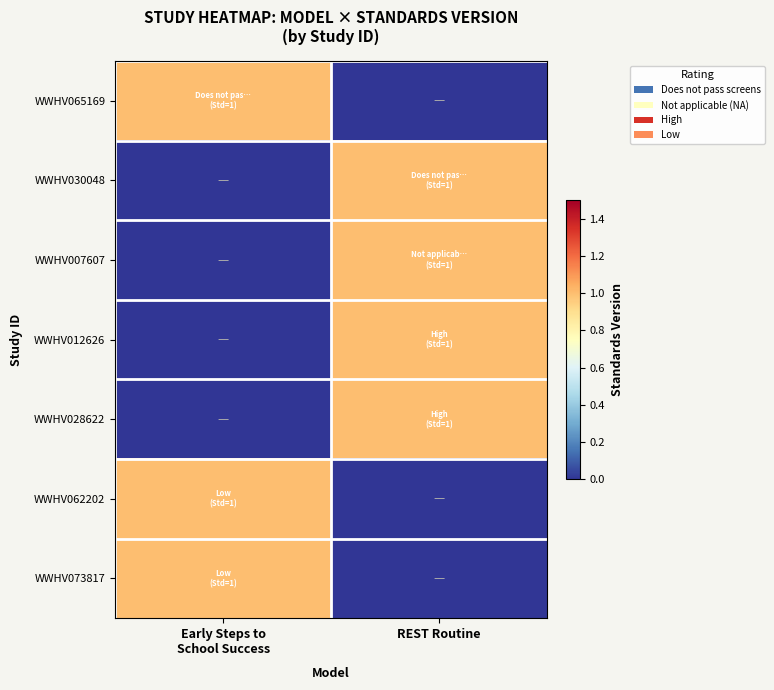

Reading left to right, list all the values displayed in this chart.

WWHV065169: Early Steps to
School Success=1	REST Routine=0
WWHV030048: Early Steps to
School Success=0	REST Routine=1
WWHV007607: Early Steps to
School Success=0	REST Routine=1
WWHV012626: Early Steps to
School Success=0	REST Routine=1
WWHV028622: Early Steps to
School Success=0	REST Routine=1
WWHV062202: Early Steps to
School Success=1	REST Routine=0
WWHV073817: Early Steps to
School Success=1	REST Routine=0